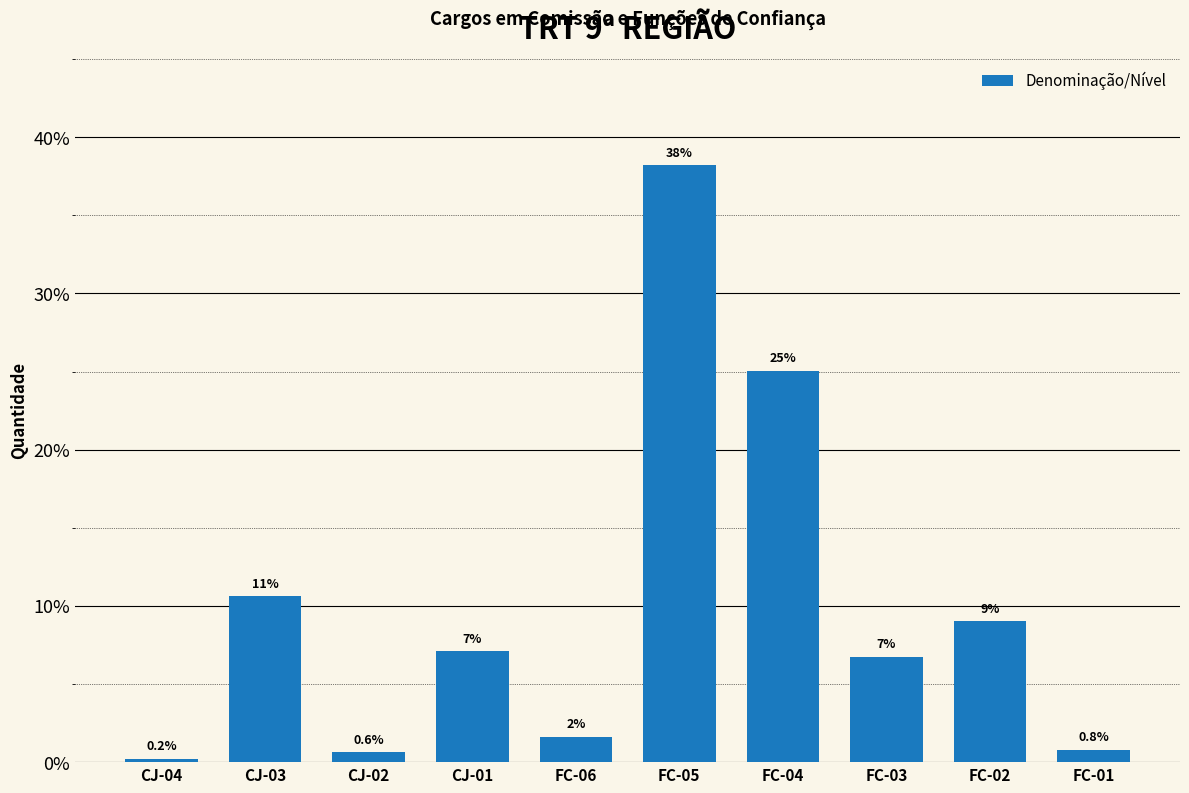

What value does the data have at FC-01?

0.8